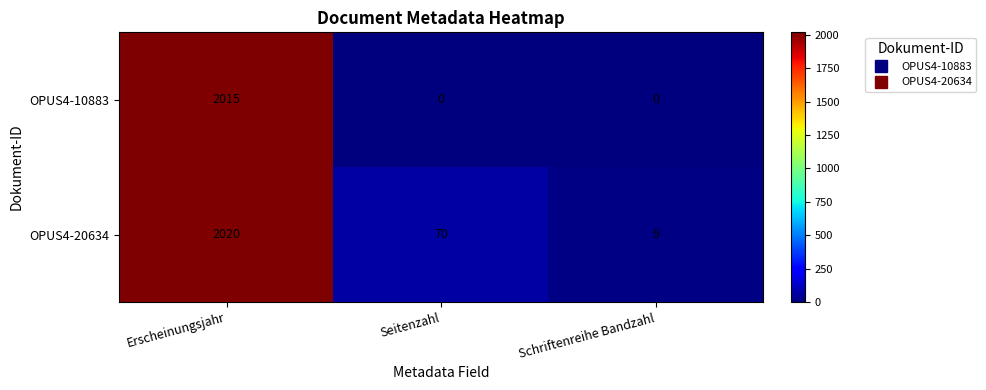

Which series changed the most between Erscheinungsjahr and Seitenzahl?

OPUS4-10883